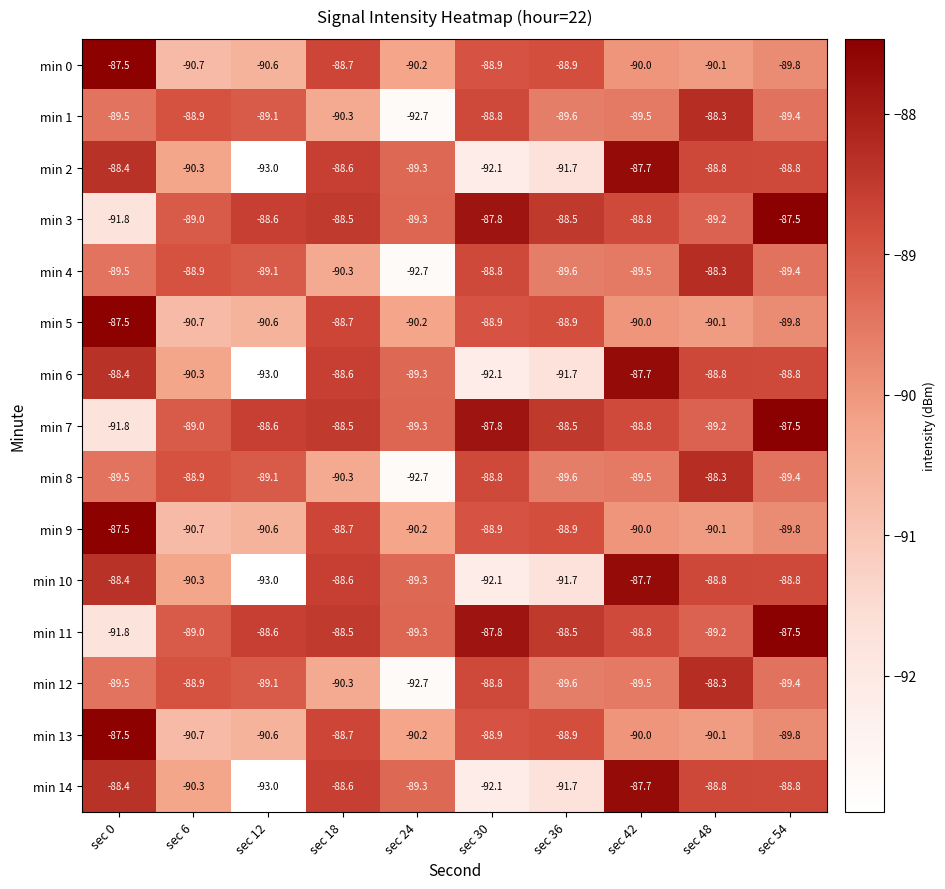

What is the sum of the min 14 values at sec 48 and sec 12?

-181.8